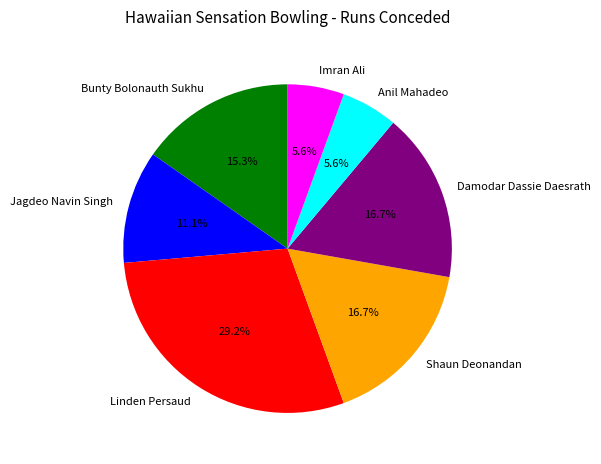

What is the ratio of the value at Shaun Deonandan to the value at Imran Ali?

3.0